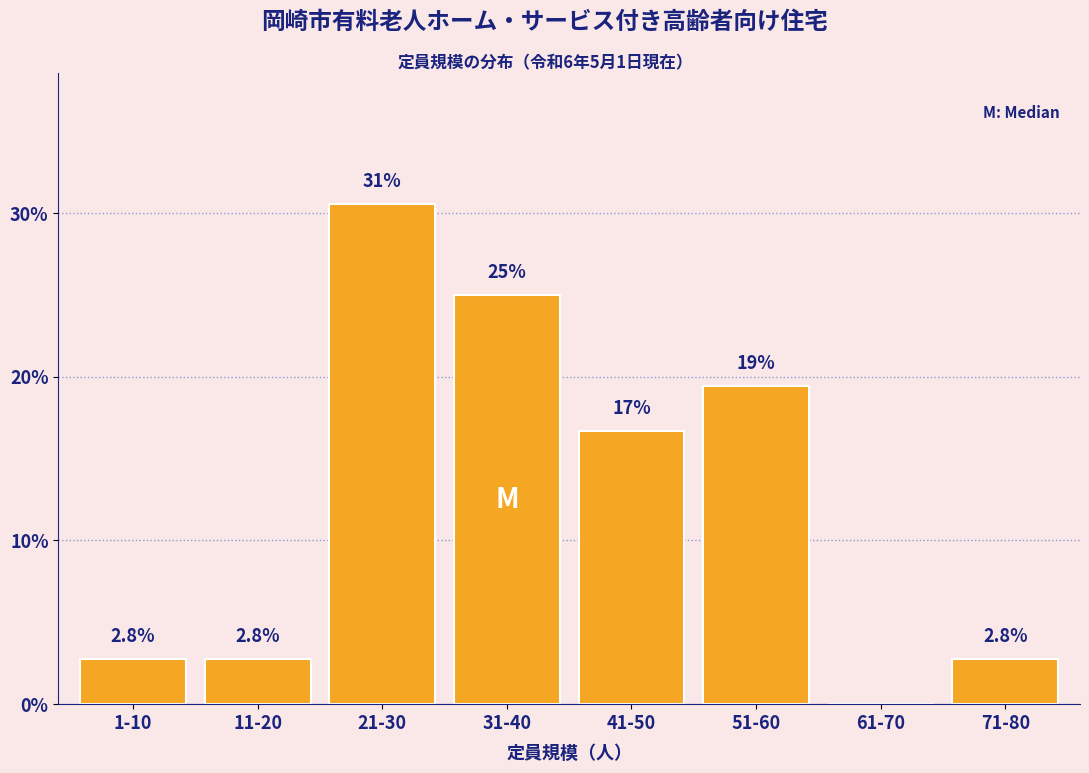

Reading left to right, list all the values displayed in this chart.

1-10=2.8	11-20=2.8	21-30=30.6	31-40=25.0	41-50=16.7	51-60=19.4	61-70=0.0	71-80=2.8